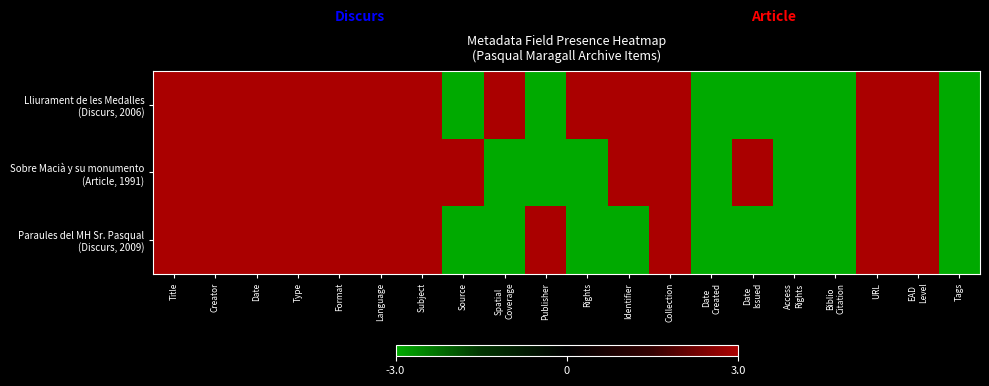

What is the maximum value shown in the chart?

3